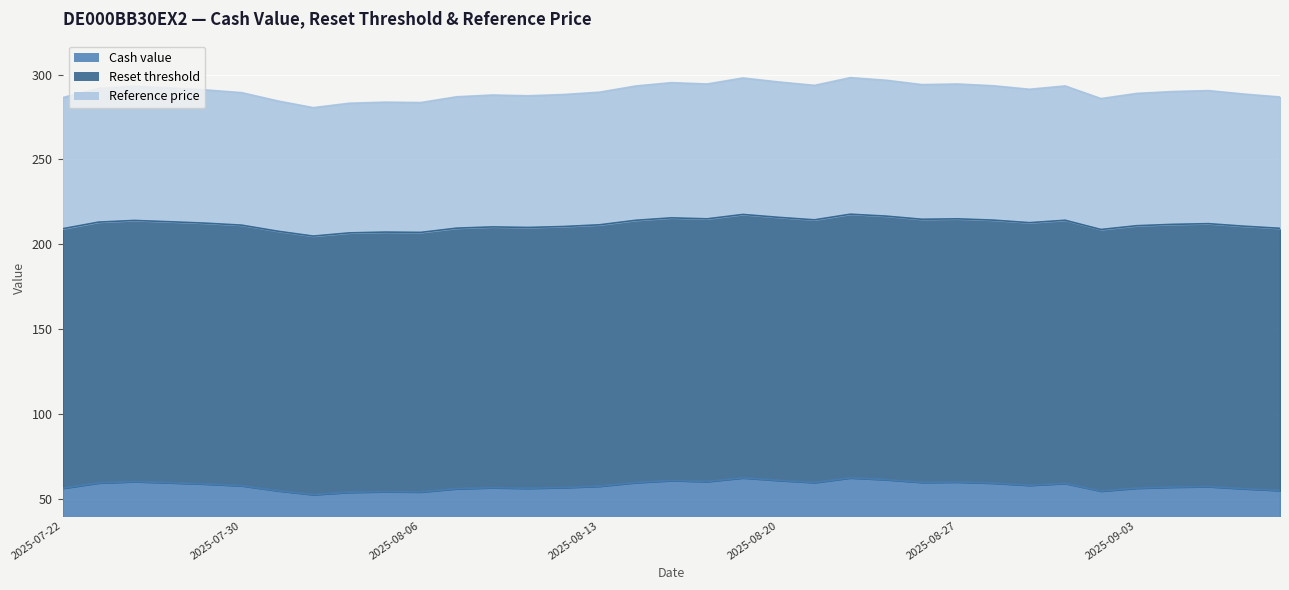

What is the difference between the second highest and minimum values in the Reference price series?

17.5